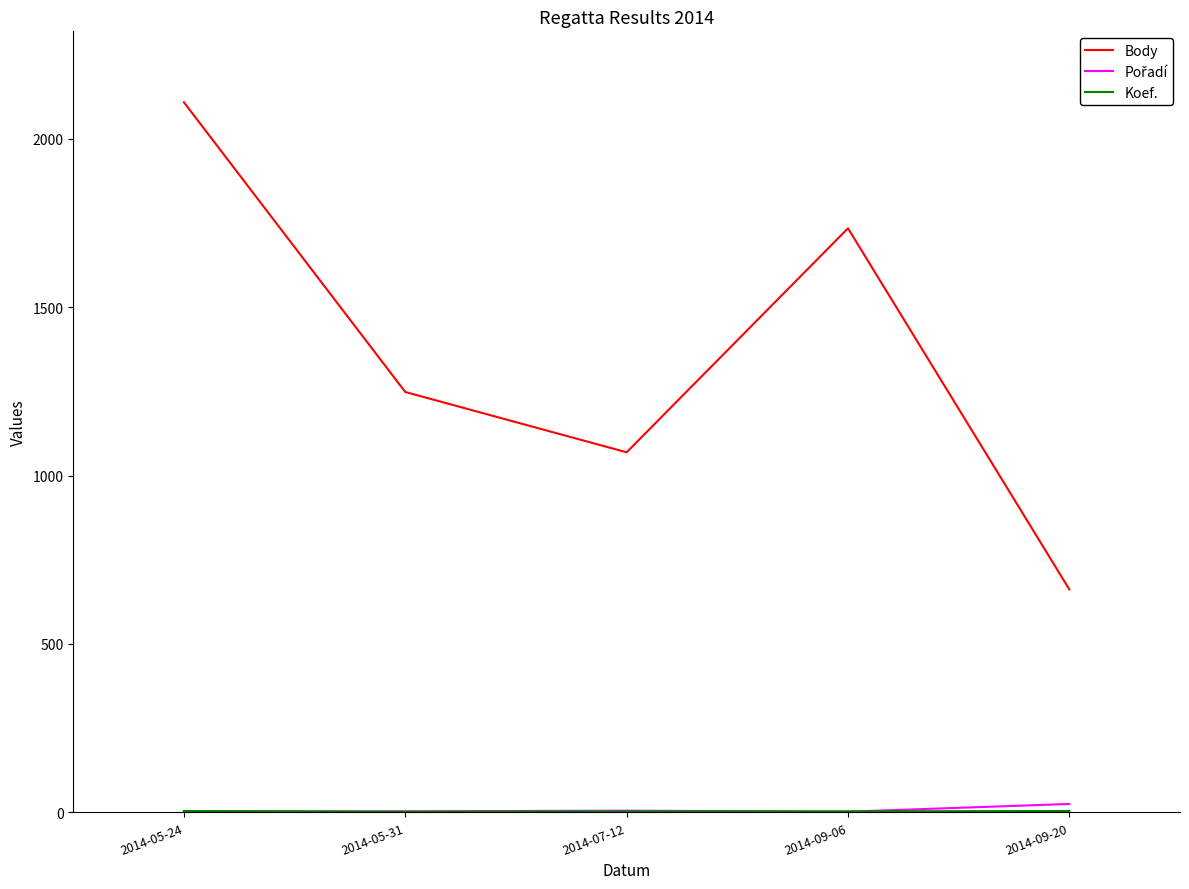

How many lines are shown in the chart?

3